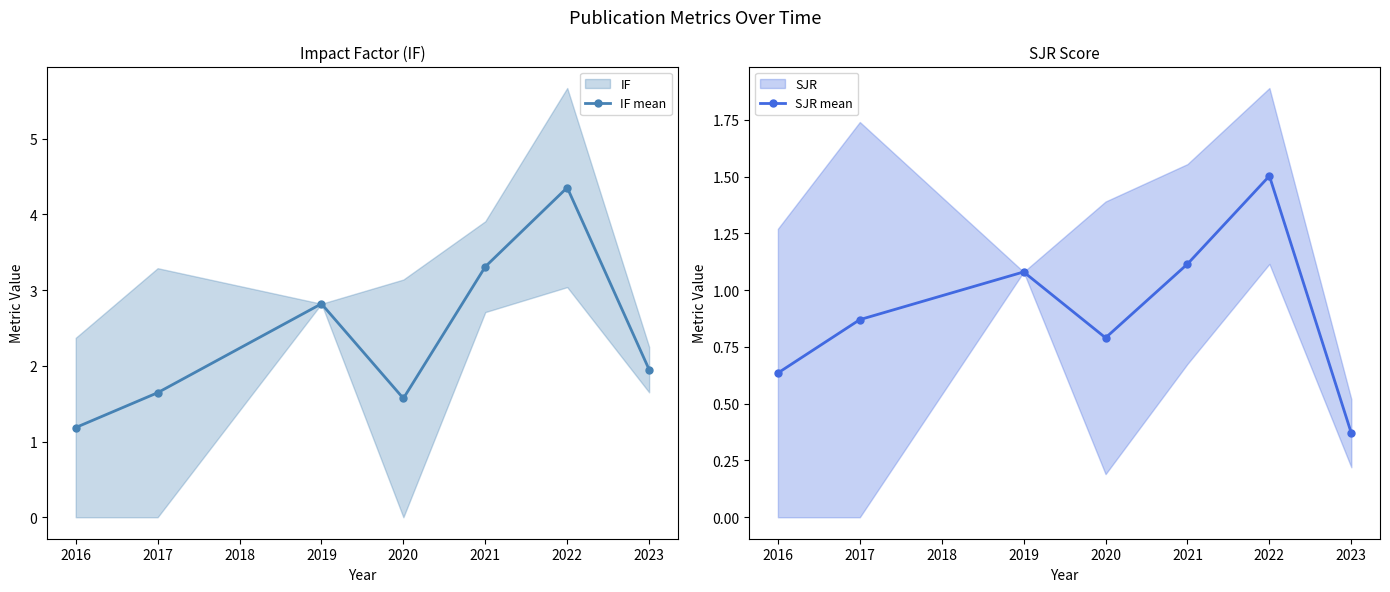

How many lines are shown in the chart?

2